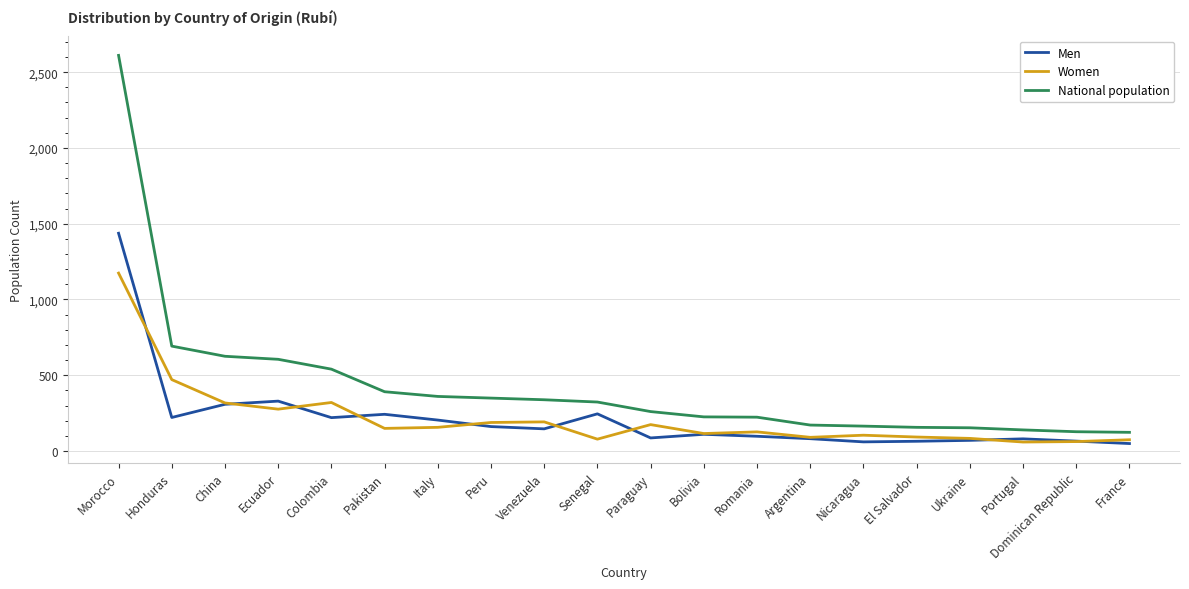

What is the approximate value of National population at Honduras, to the nearest 10?

690